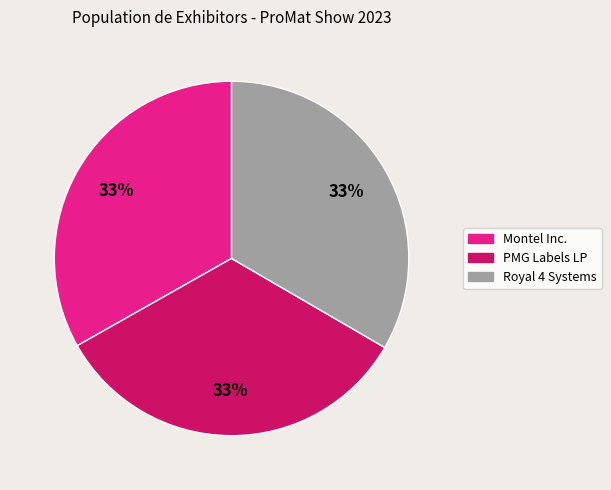

True or false: PMG Labels LP accounts for 33% of the total.

True